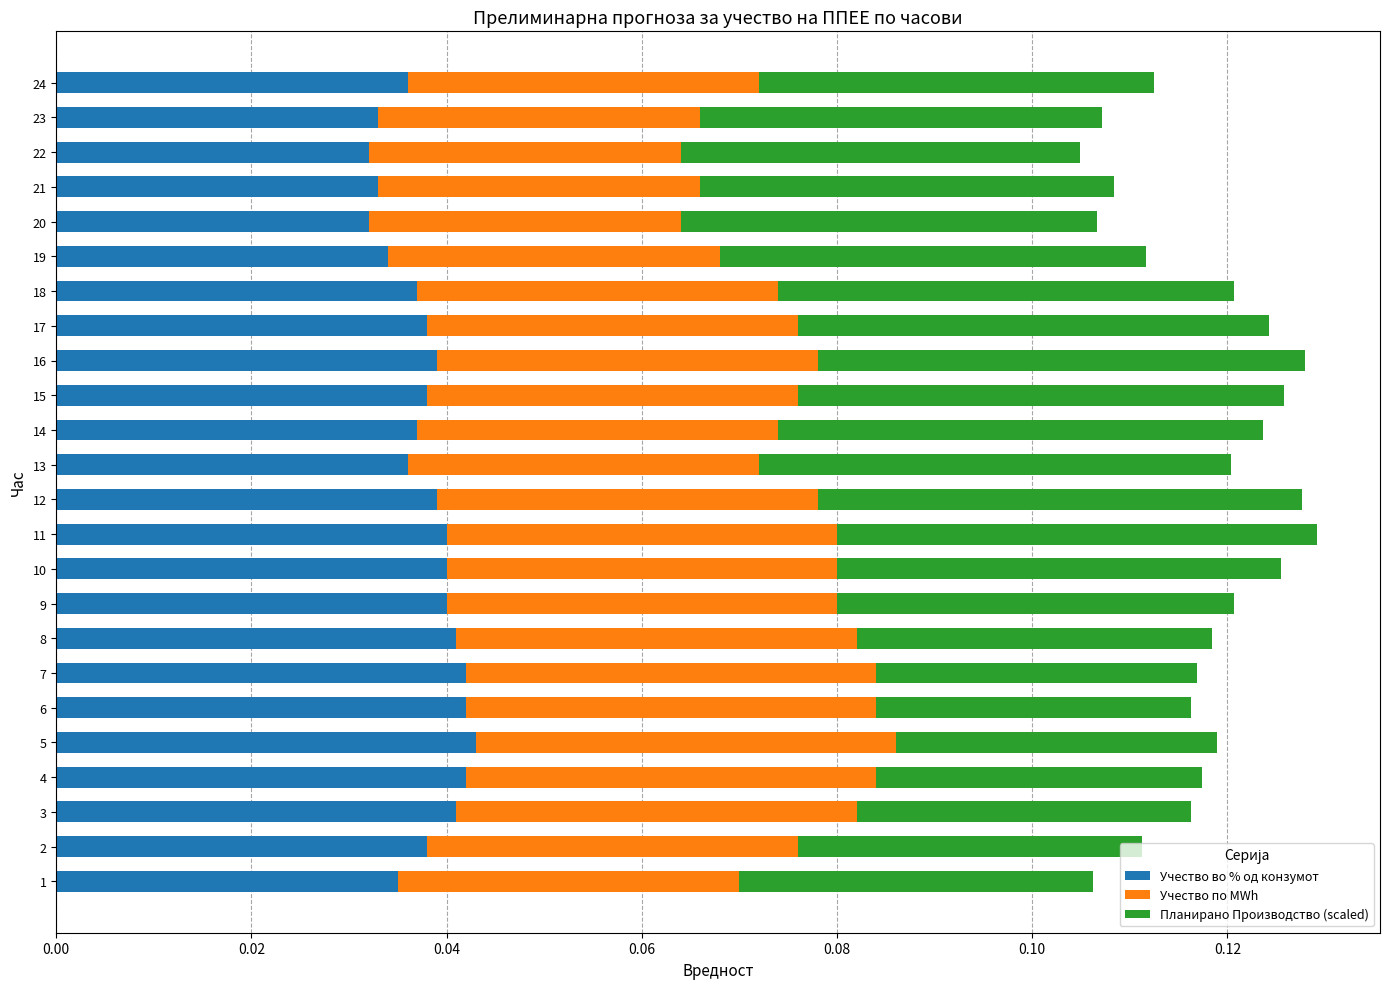

Reading left to right, extract all data points from this chart.

Учество во % од конзумот: 0.0	0.0	0.0	0.0	0.0	0.0	0.0	0.0	0.0	0.0	0.0	0.0	0.0	0.0	0.0	0.0	0.0	0.0	0.0	0.0	0.0	0.0	0.0	0.0
Учество по MWh: 0.0	0.0	0.0	0.0	0.0	0.0	0.0	0.0	0.0	0.0	0.0	0.0	0.0	0.0	0.0	0.0	0.0	0.0	0.0	0.0	0.0	0.0	0.0	0.0
Планирано Производство (scaled): 0.0	0.0	0.0	0.0	0.0	0.0	0.0	0.0	0.0	0.0	0.0	0.0	0.0	0.0	0.0	0.1	0.0	0.0	0.0	0.0	0.0	0.0	0.0	0.0